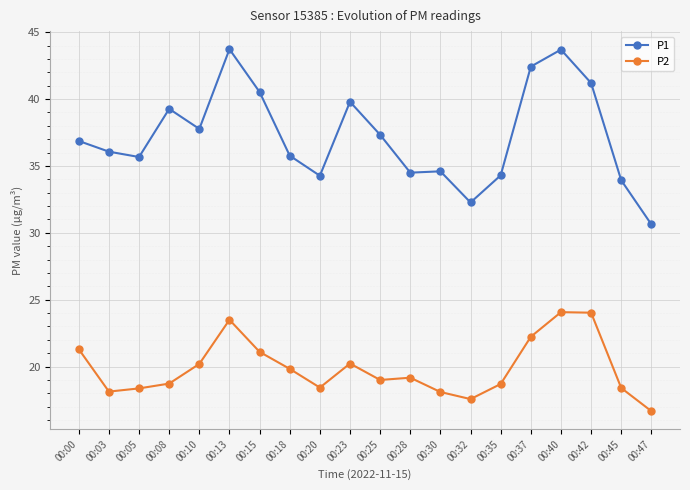

Rank the series by their average value, from lowest to highest.

P2, P1